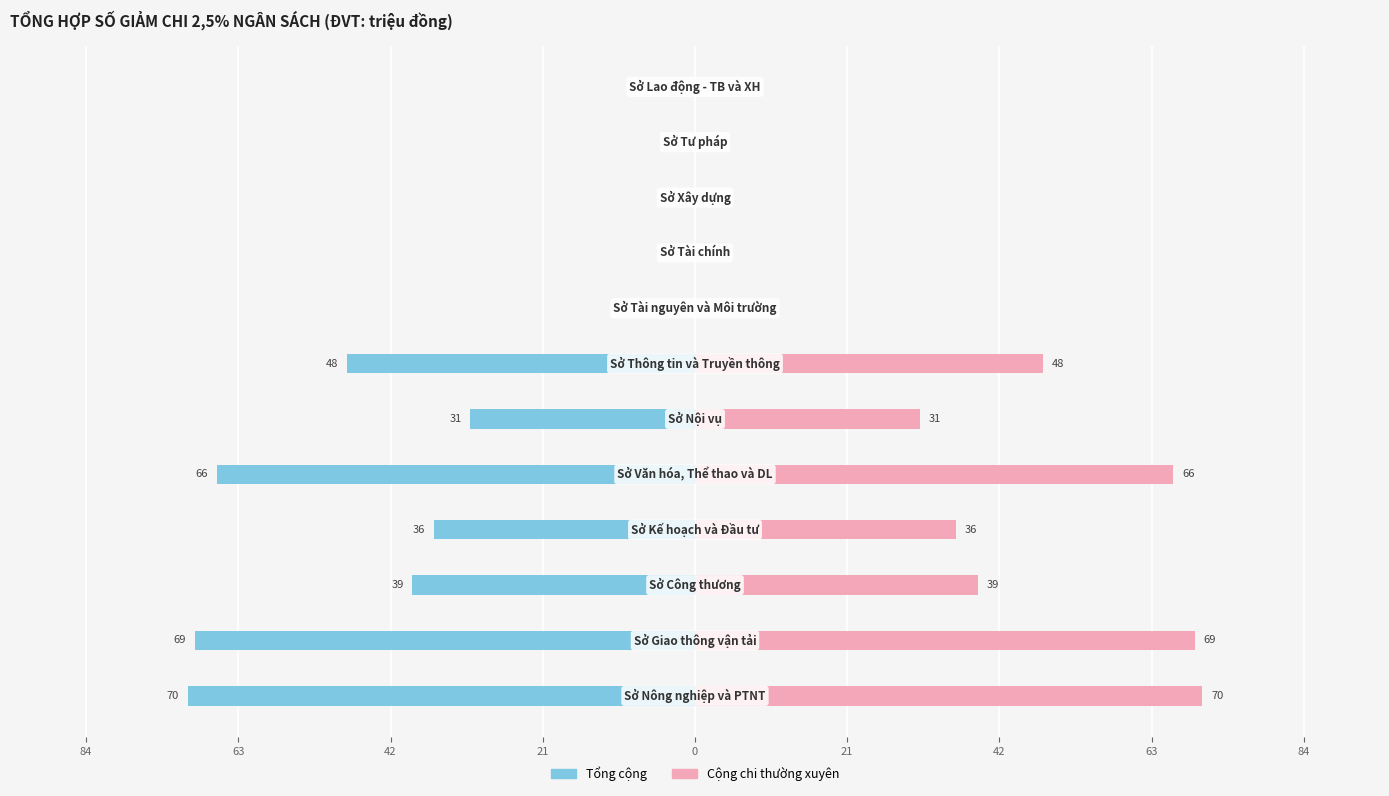

What is the maximum value shown in the chart?

70